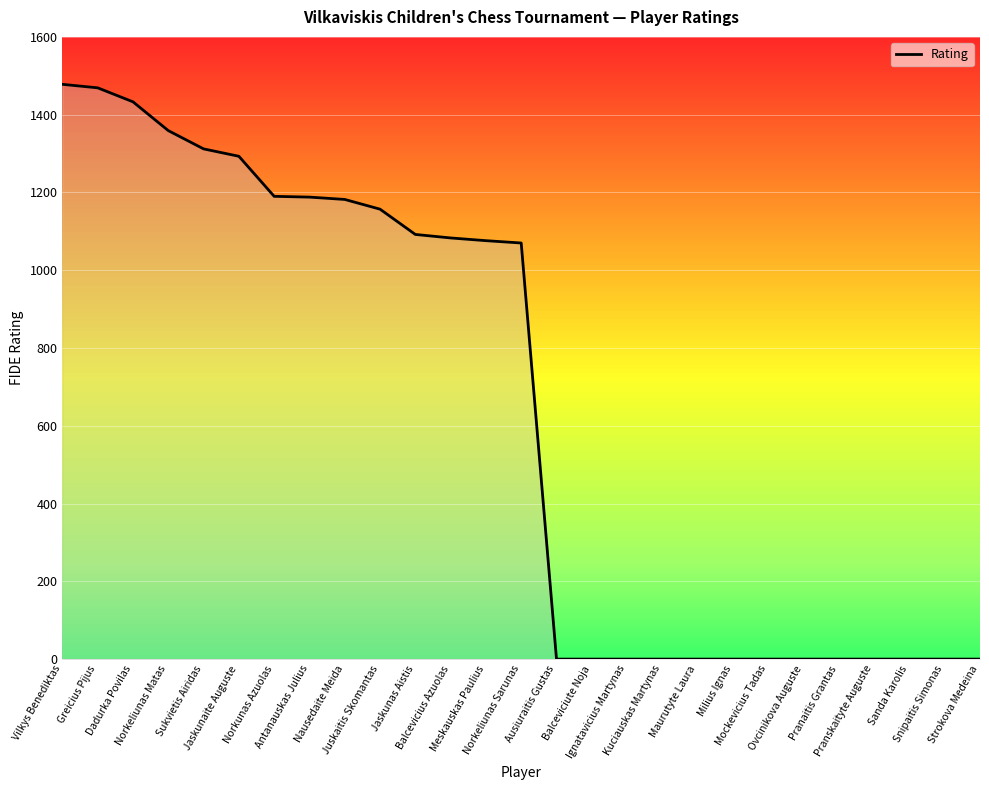

What is the ratio of the value at Vilkys Benediktas to the value at Jaskunas Aistis?

1.4